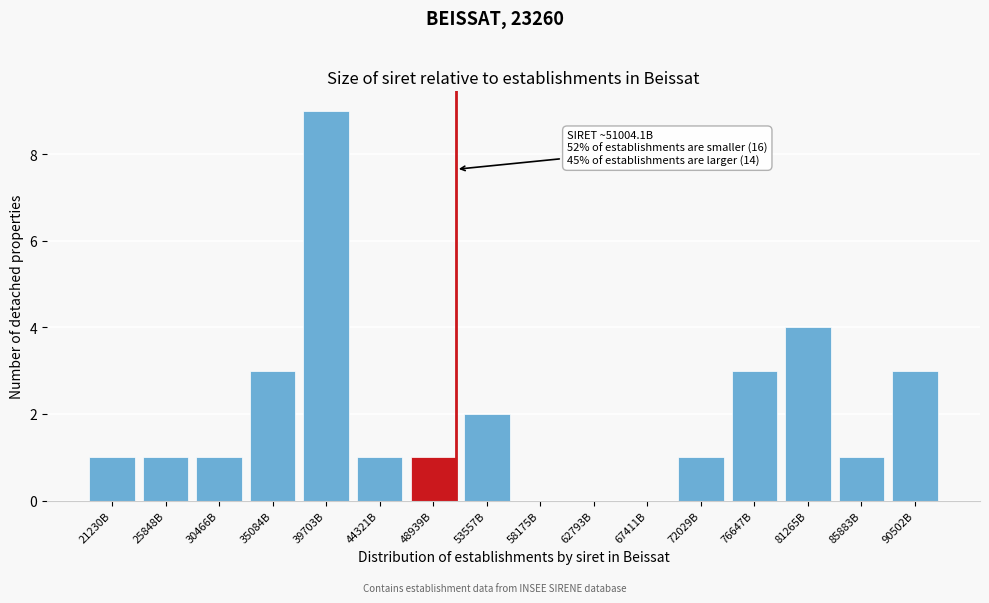

Reading left to right, extract all data points from this chart.

21230B=1	25848B=1	30466B=1	35084B=3	39703B=9	44321B=1	48939B=1	53557B=2	58175B=0	62793B=0	67411B=0	72029B=1	76647B=3	81265B=4	85883B=1	90502B=3